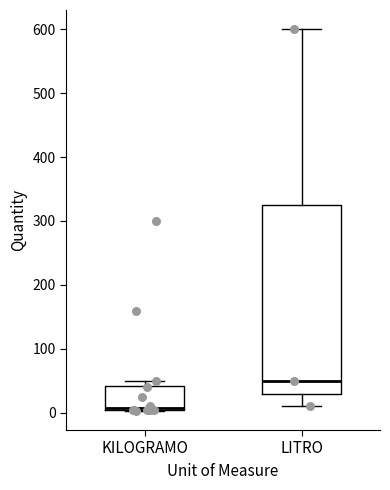

Which box is the tallest, from its lower edge to its upper edge?

LITRO